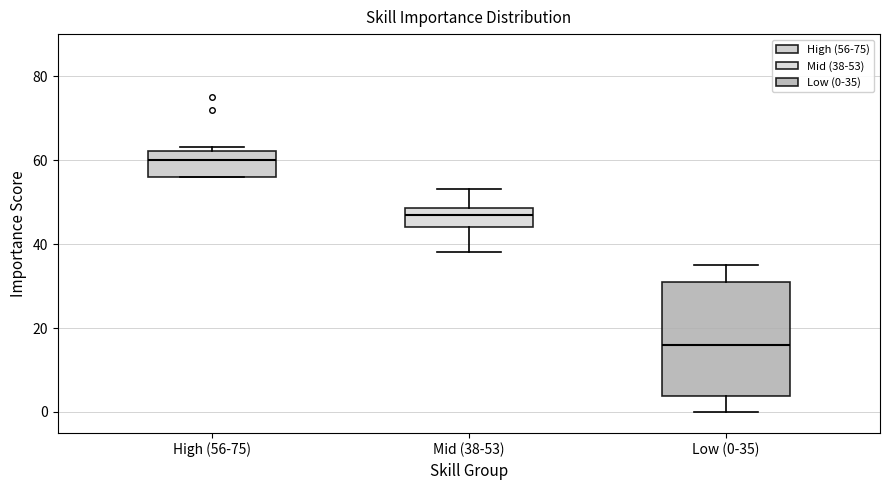

Reading left to right, transcribe this box plot: for each box, give where its median line is, the range the box spans, and where its two whiskers end, as read against the y-axis. The values are not printed on the chart, so give them approximately, as read against the axis.

High (56-75): median 60, box 56 to 62, whiskers 56 to 64
Mid (38-53): median 48 (just below the box's upper edge), box 44 to 48, whiskers 38 to 54
Low (0-35): median 16, box 4 to 32, whiskers 0 to 36